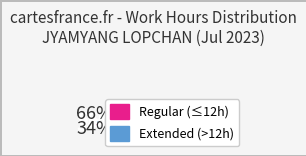

Is there any slice that represents more than half of the pie?

Yes